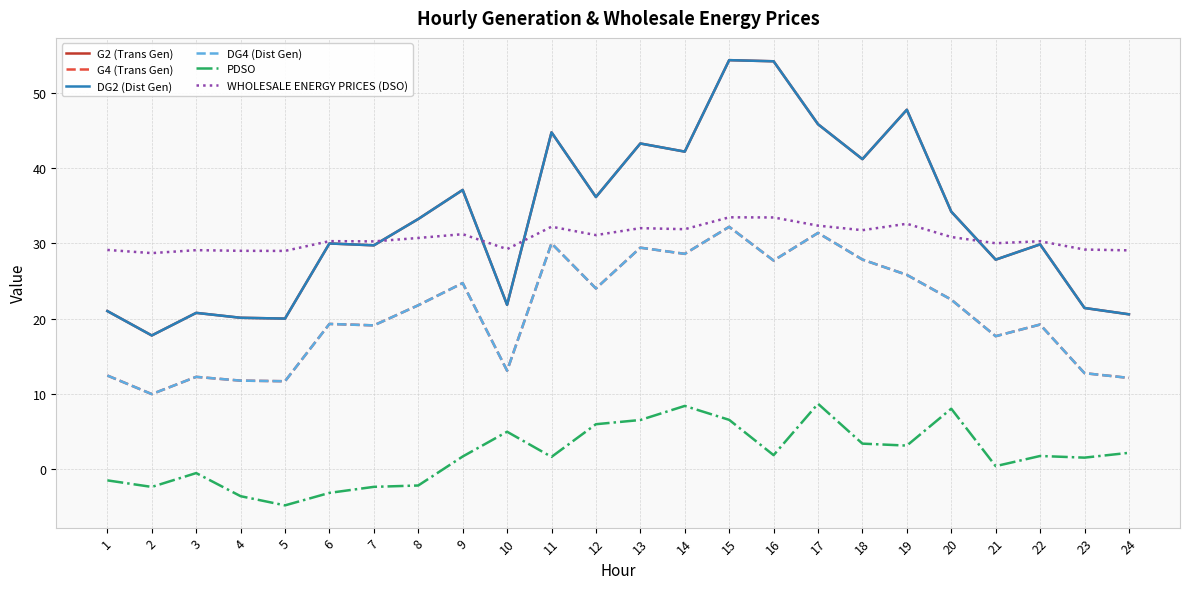

True or false: G4 (Trans Gen) and PDSO cross at least once.

False